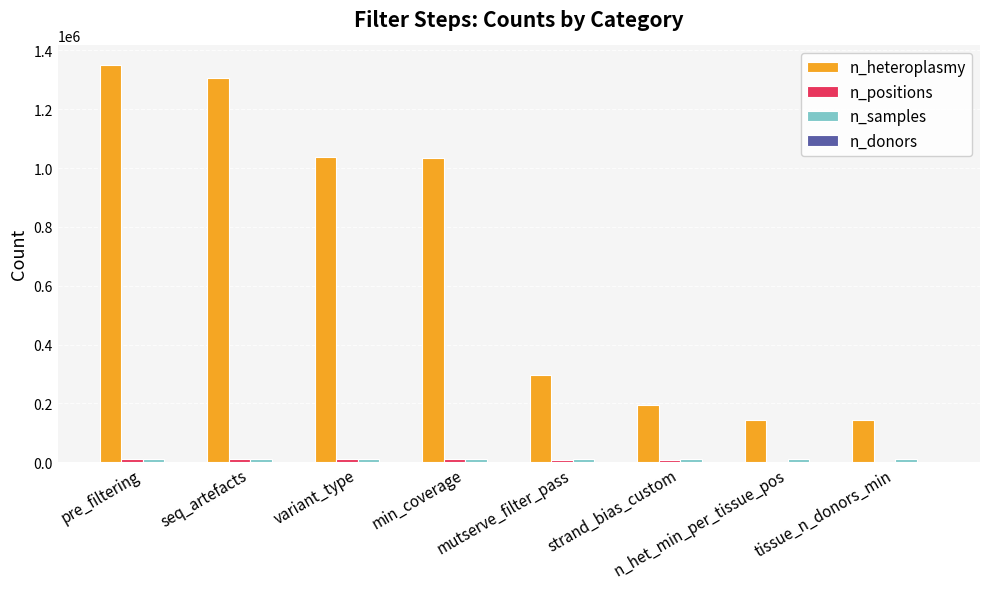

Which series has the largest total across all categories?

n_heteroplasmy